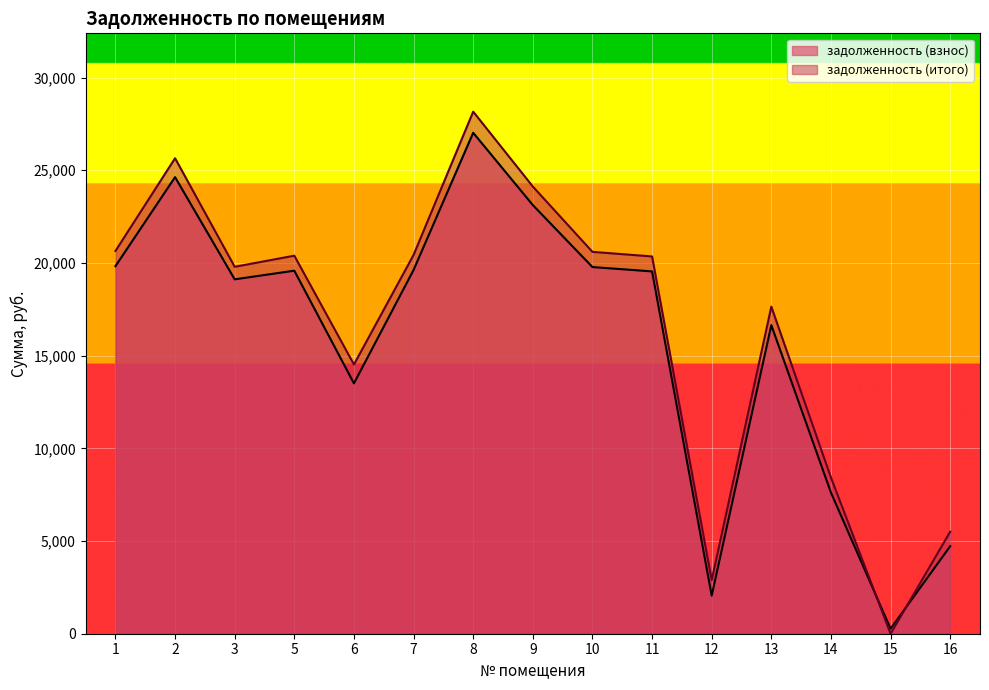

At which category is the sum across all series the highest?

8